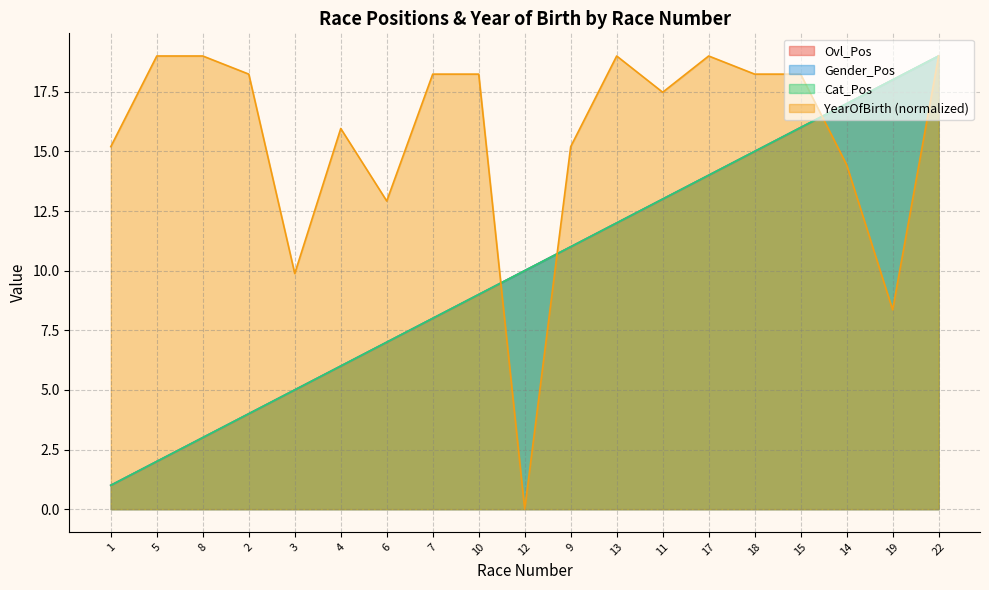

What is the difference between the second highest and second lowest values in the Gender_Pos series?

16.0